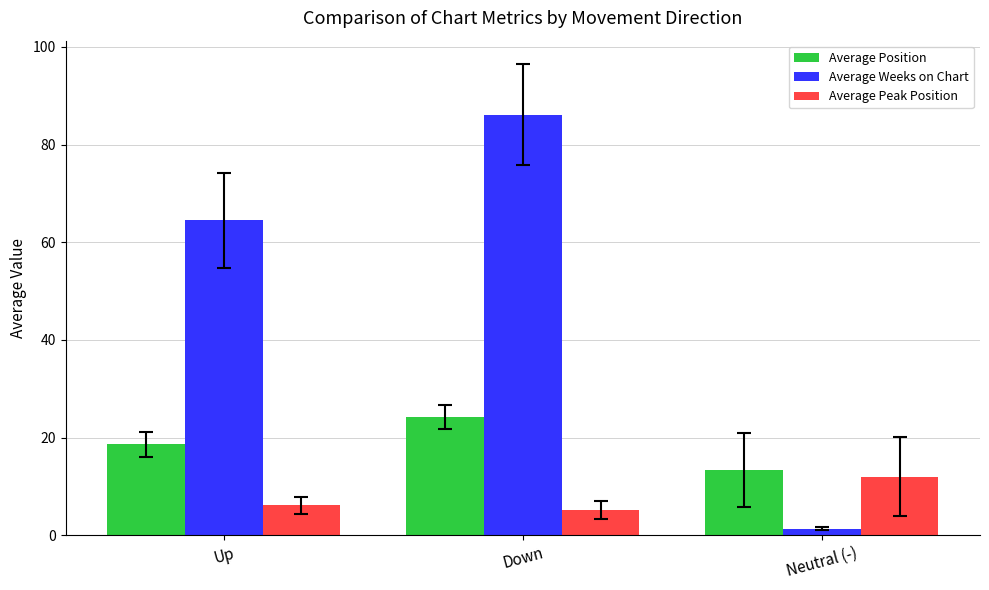

List the labels in order of Average Peak Position value, smallest first.

Down, Up, Neutral (-)